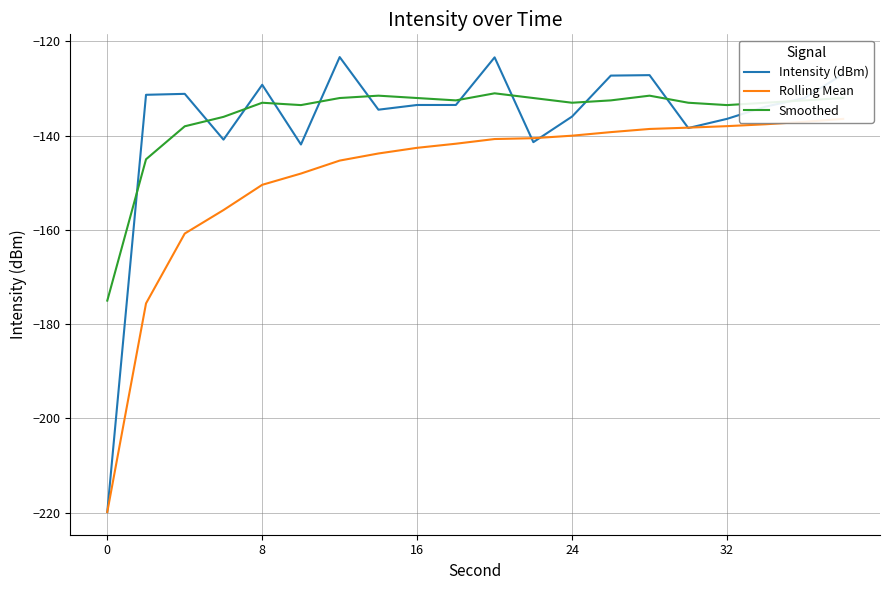

Which series has the largest range (max minus min)?

Intensity (dBm)